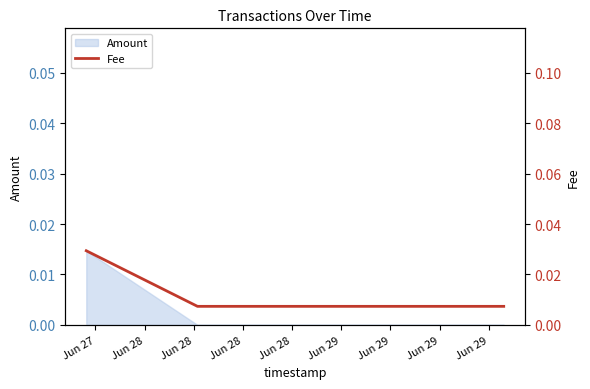

Which label corresponds to the largest value in the chart?

Jun 27